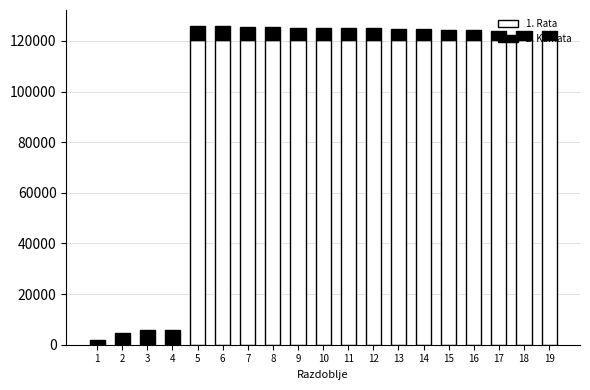

What is the total value across all series at 8?

125534.5